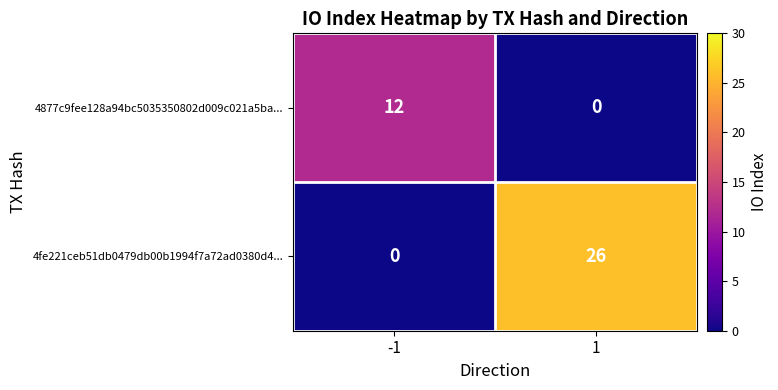

How many categories are shown in the chart?

2